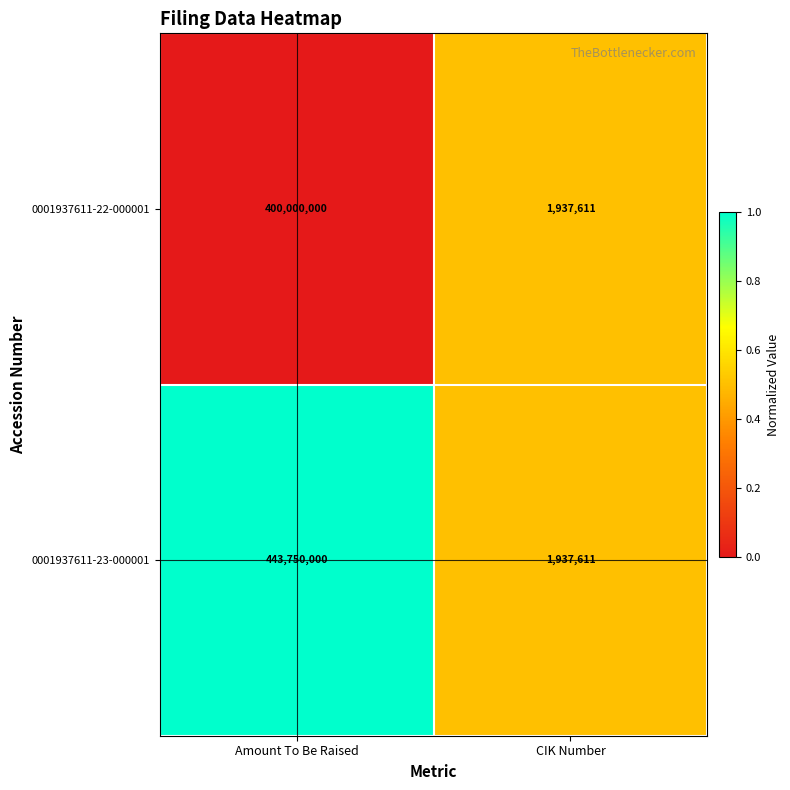

At Amount To Be Raised, list the series in order from smallest to largest.

0001937611-22-000001, 0001937611-23-000001